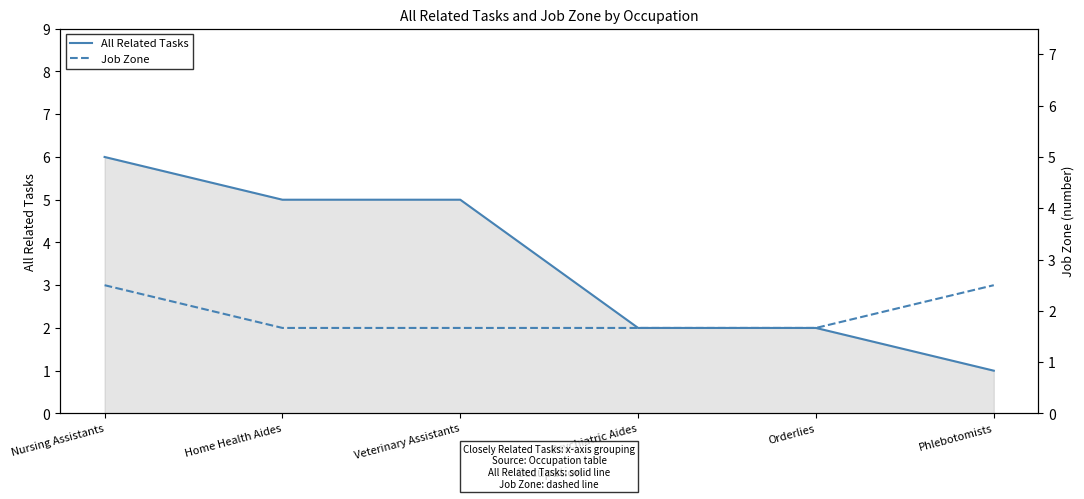

Read the All Related Tasks value at Veterinary Assistants.

5